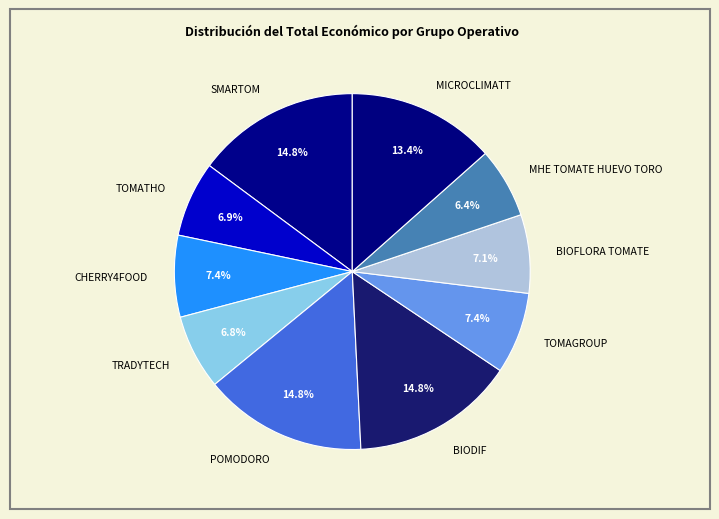

What is the total percentage of MHE TOMATE HUEVO TORO and TRADYTECH?

13.2%